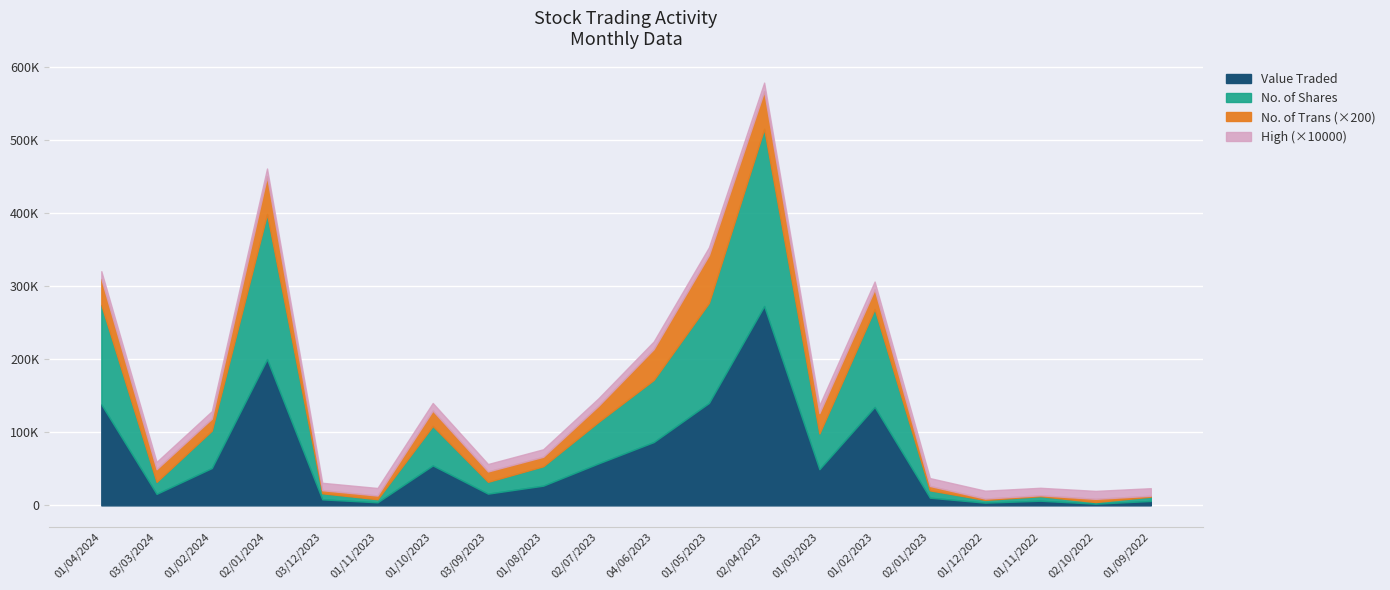

True or false: High and No. of Shares intersect in this chart.

False